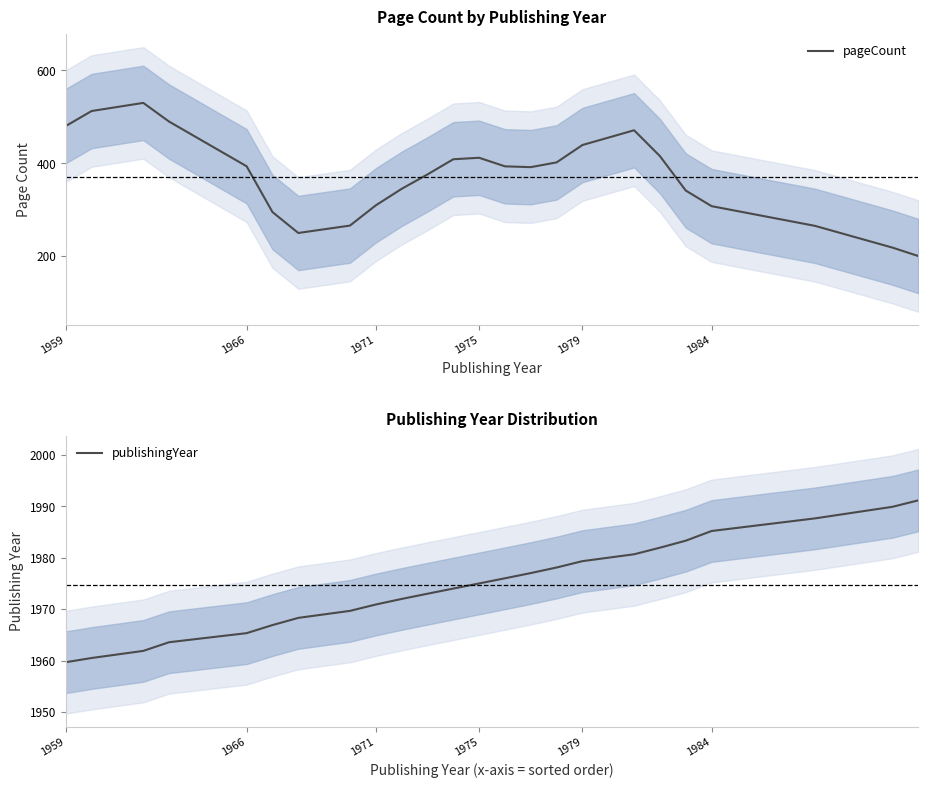

True or false: pageCount has more than 2 points higher than both neighbors.

True